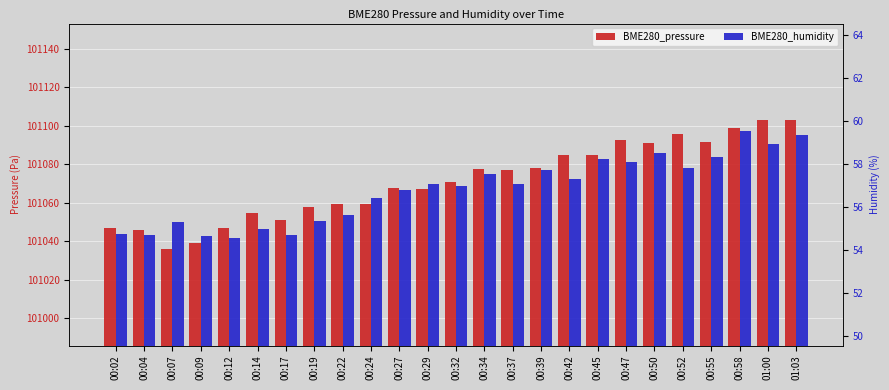

The BME280_humidity series shows 57.3 at 00:42. True or false?

True